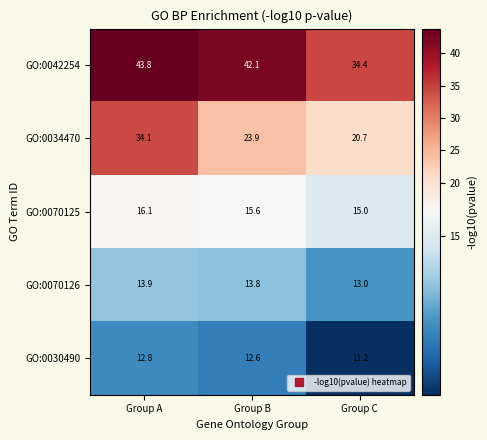

True or false: GO:0070126 has a value of 7.5 at Group C.

False